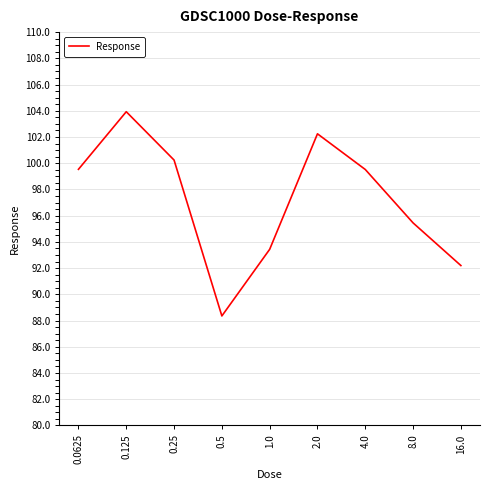

Reading left to right, list all the values displayed in this chart.

0.0625=99.5	0.125=103.9	0.25=100.2	0.5=88.3	1.0=93.4	2.0=102.2	4.0=99.5	8.0=95.4	16.0=92.2